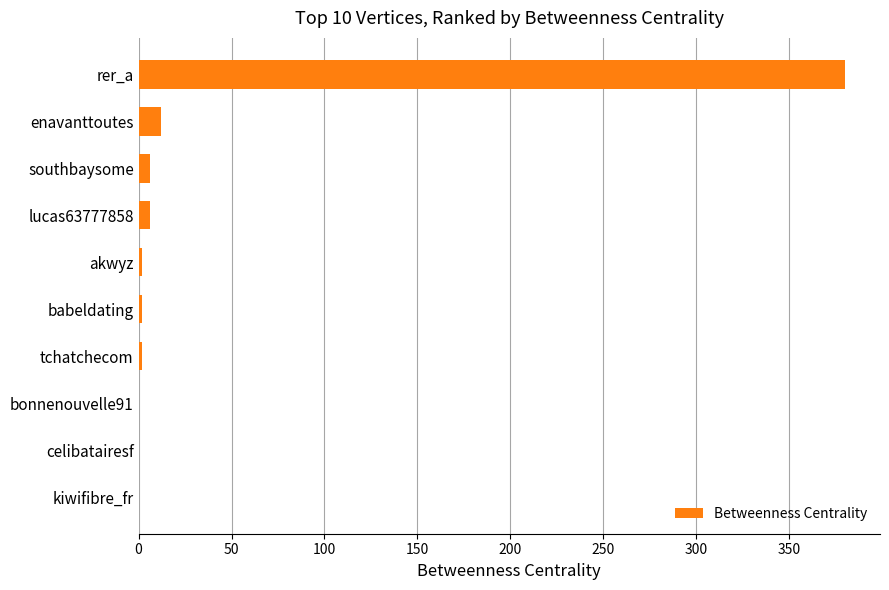

At which label is the value closest to 190?

enavanttoutes